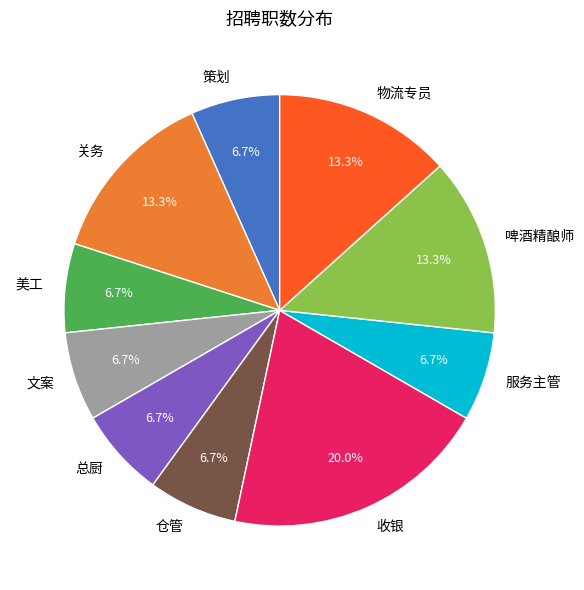

True or false: 文案 accounts for 19% of the total.

False